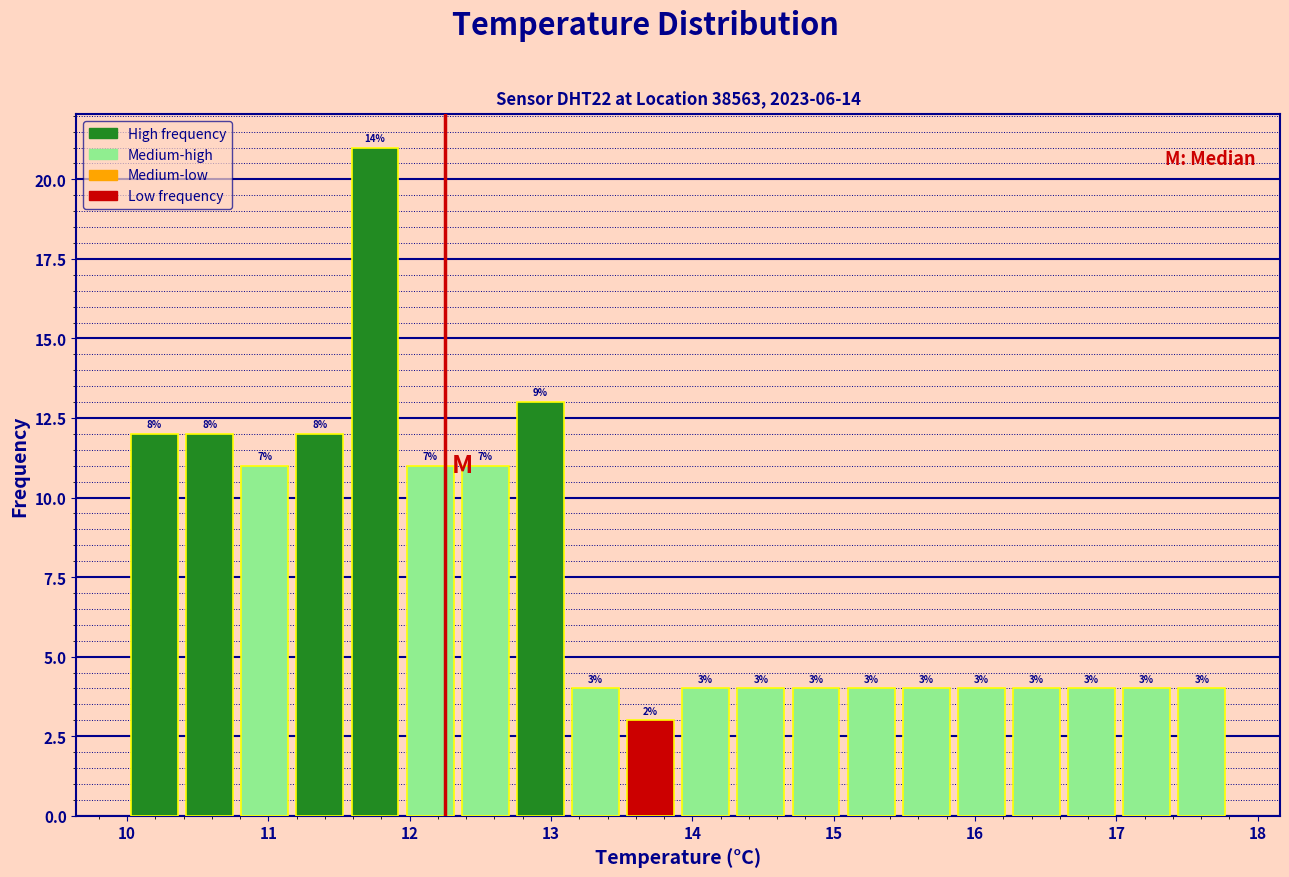

Read against the x-axis, roughly where is the centre of the tallest bar?

11.8